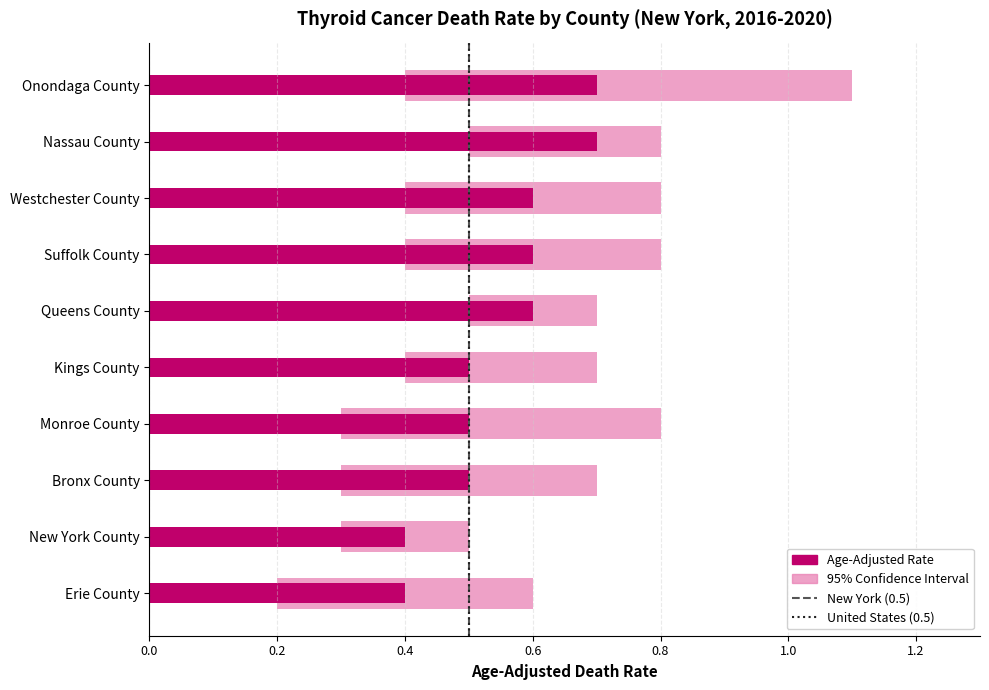

Is it true that United States (0.5) equals -1 at 0.0?

False